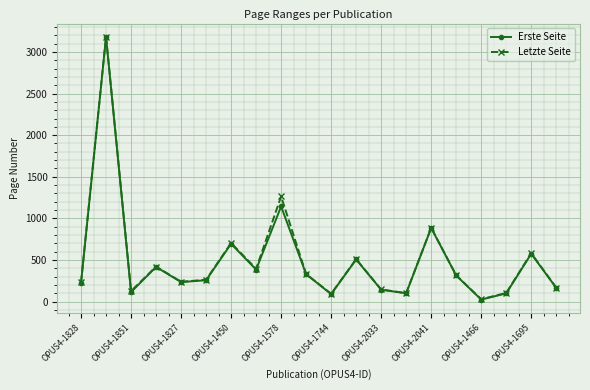

True or false: Letzte Seite has more than 2 points higher than both neighbors.

True